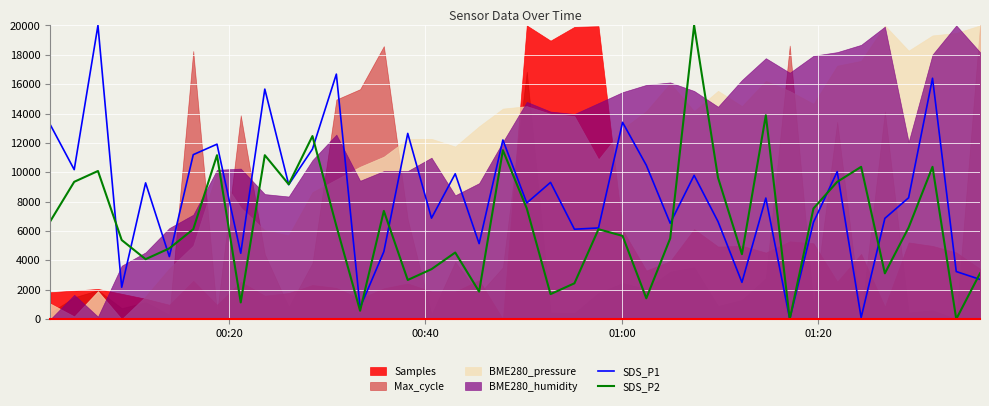

The value of SDS_P2 at 30 is 3623.3. True or false?

False